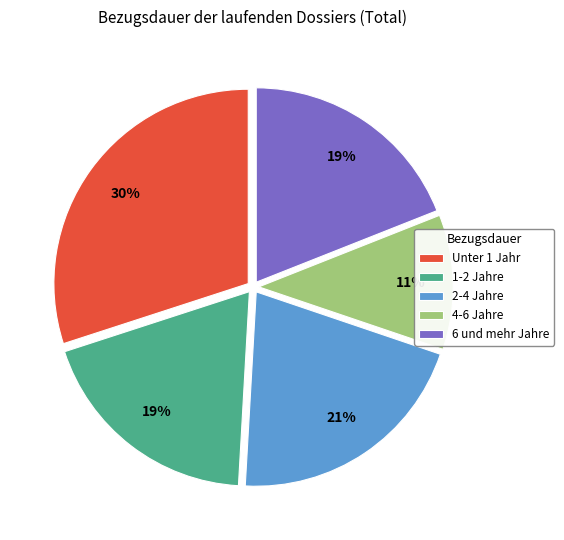

Is there a majority slice in this chart?

No